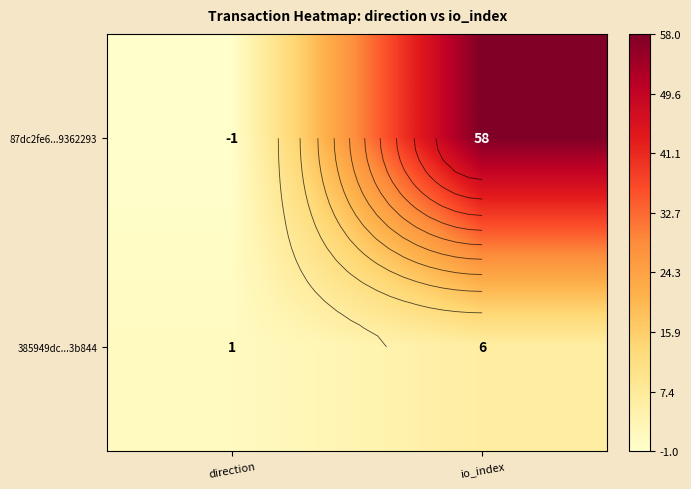

Which series has the largest range (max minus min)?

87dc2fe6...9362293